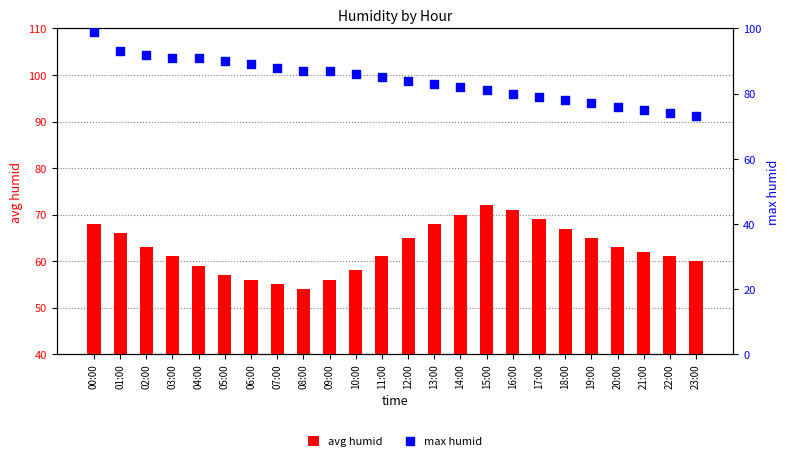

Is the value of avg humid at 05:00 greater than the value of max humid at 07:00?

No